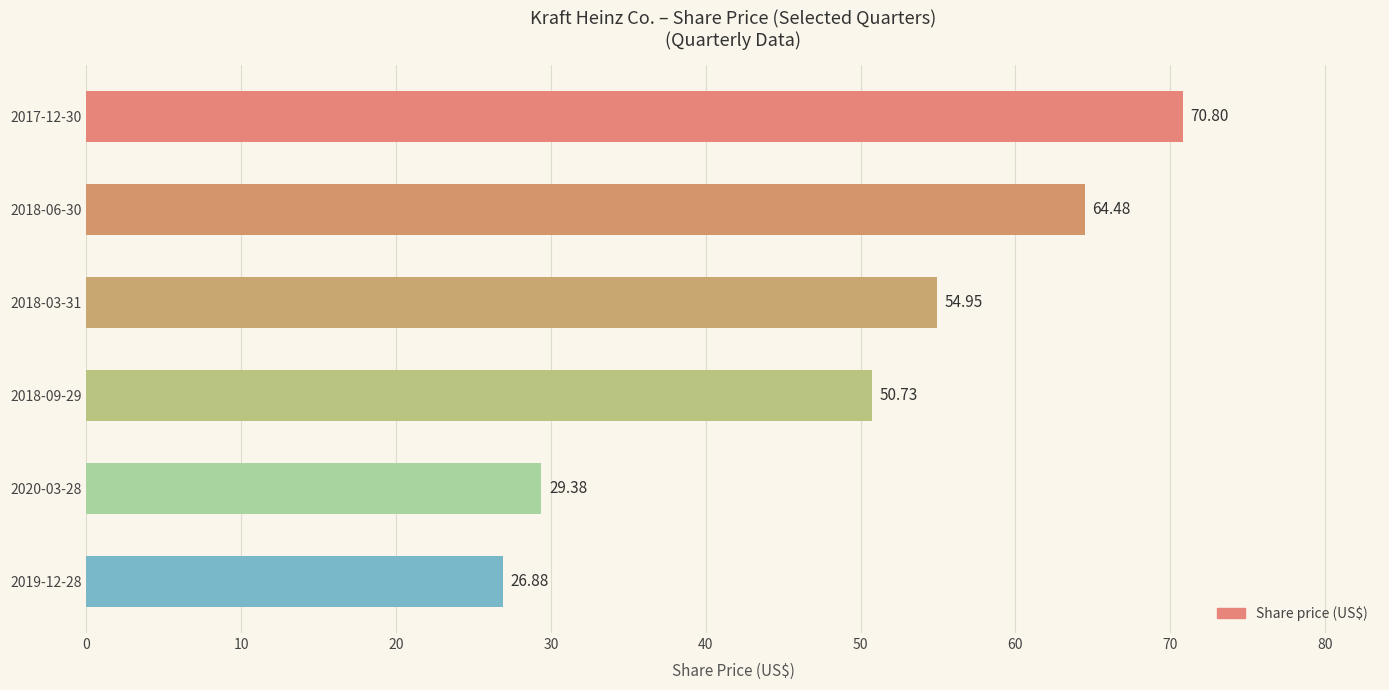

Rank the categories by value from lowest to highest.

2019-12-28, 2020-03-28, 2018-09-29, 2018-03-31, 2018-06-30, 2017-12-30